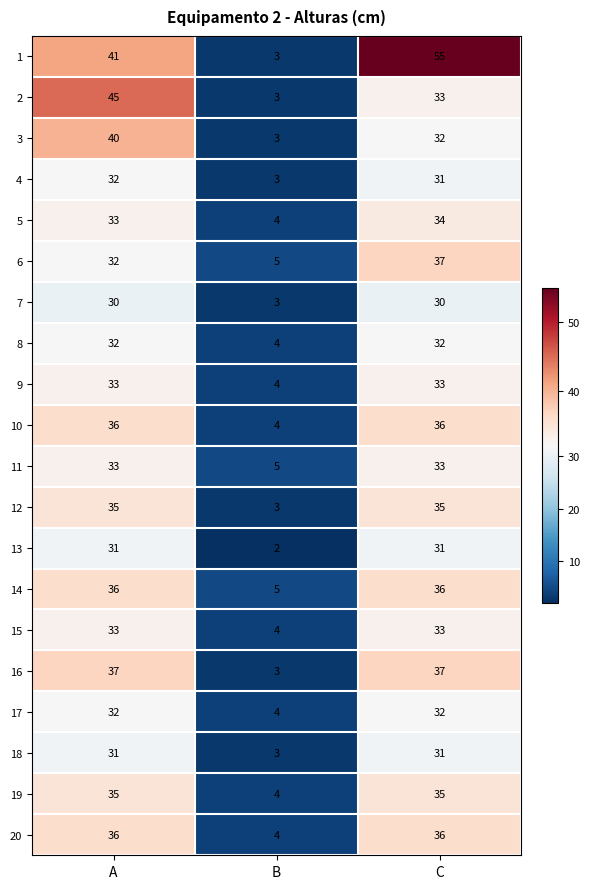

Which category has the highest value across all series?

C